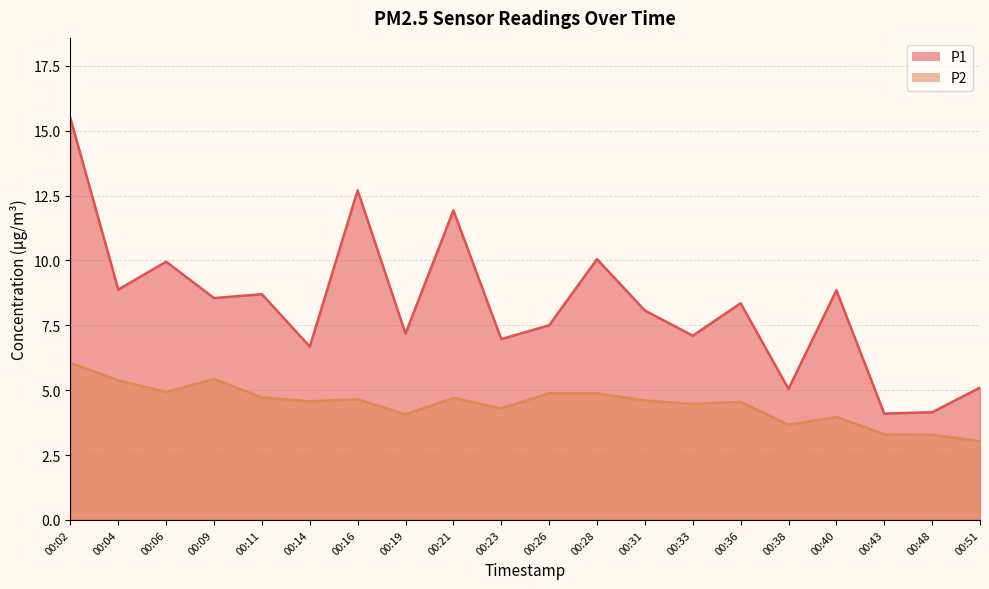

How many lines are shown in the chart?

2